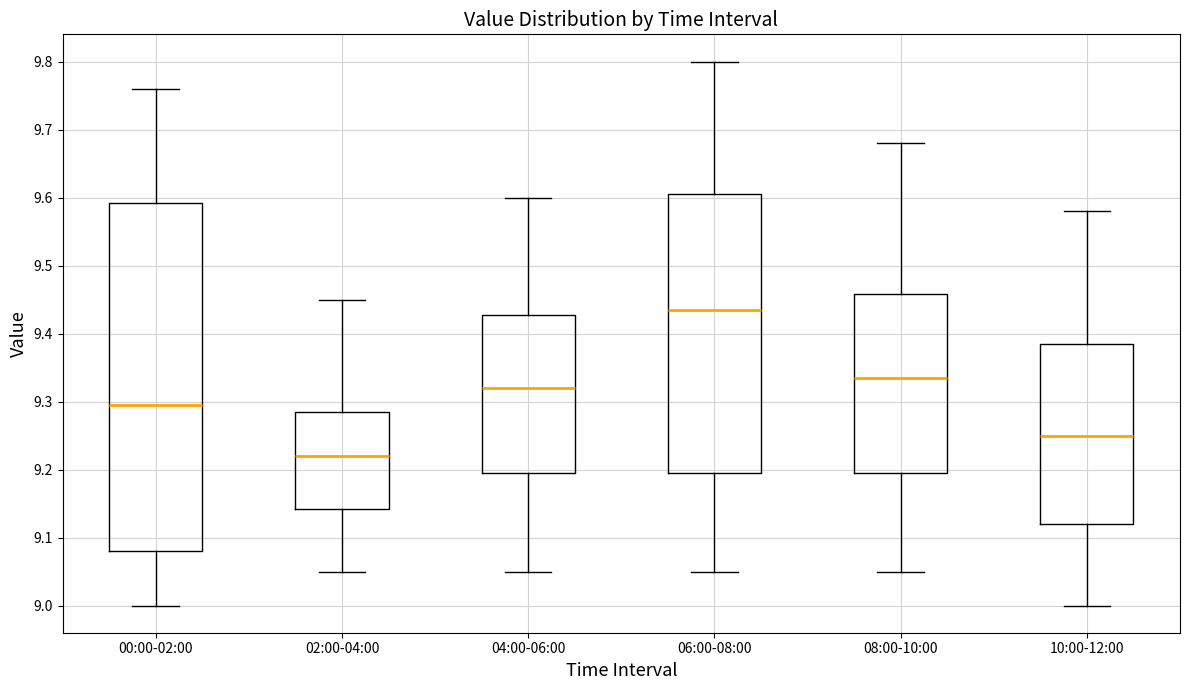

Which box has the highest median line?

06:00-08:00